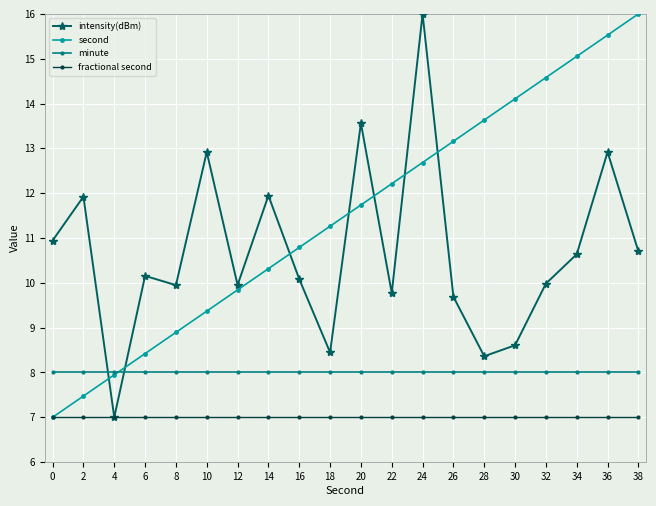

What is the total value across all series at 24?

43.7